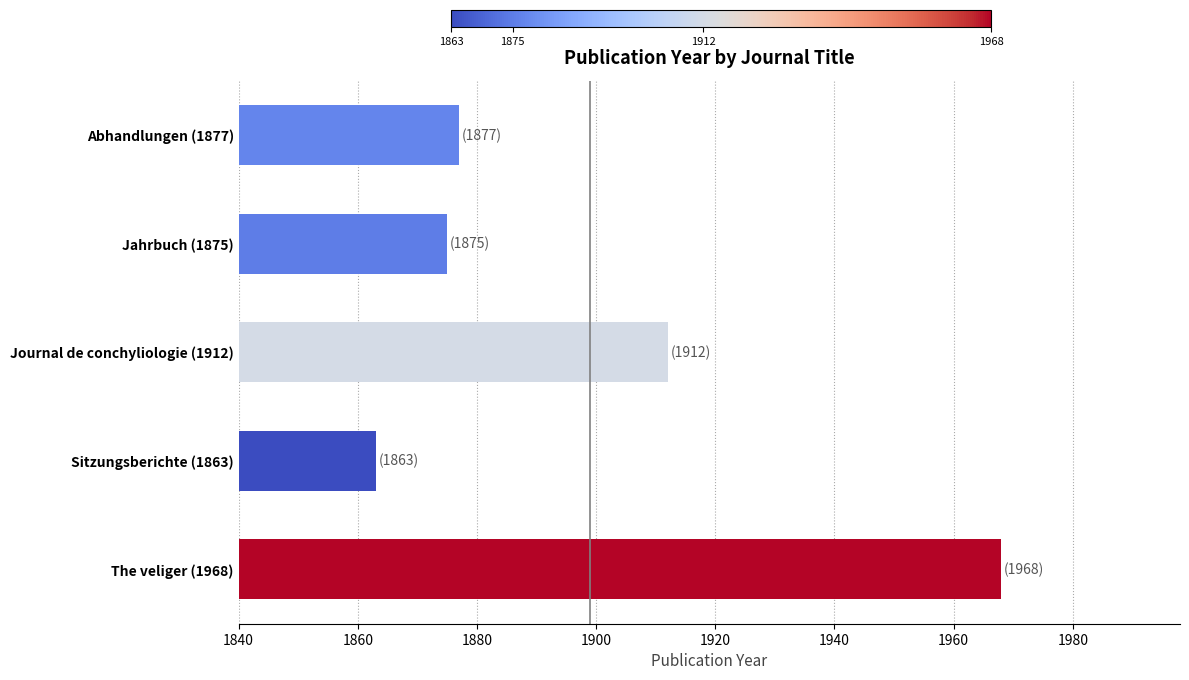

What is the ratio of the value at Journal de conchyliologie (1912) to the value at Abhandlungen (1877)?

1.0